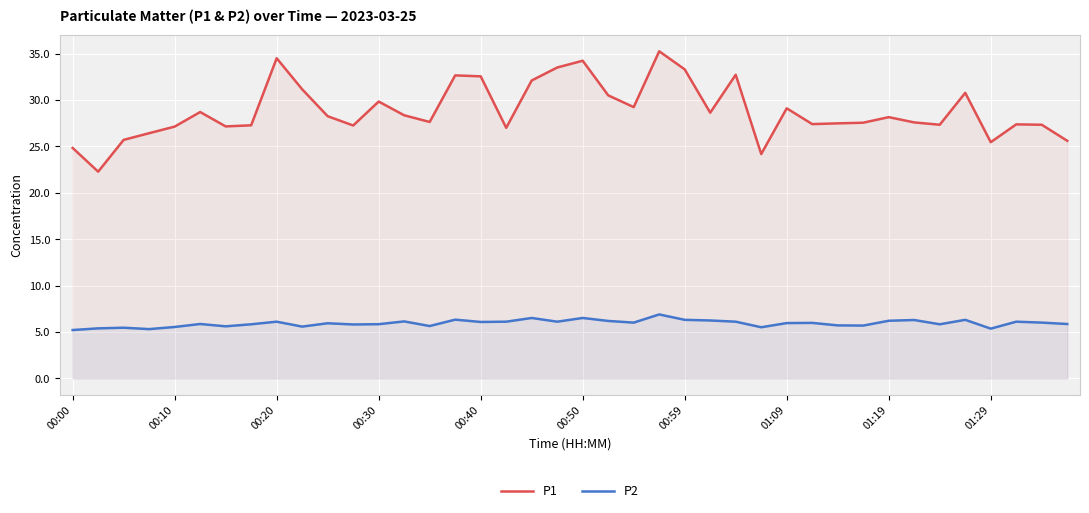

Is it true that P2 equals 10.9 at 18?

False